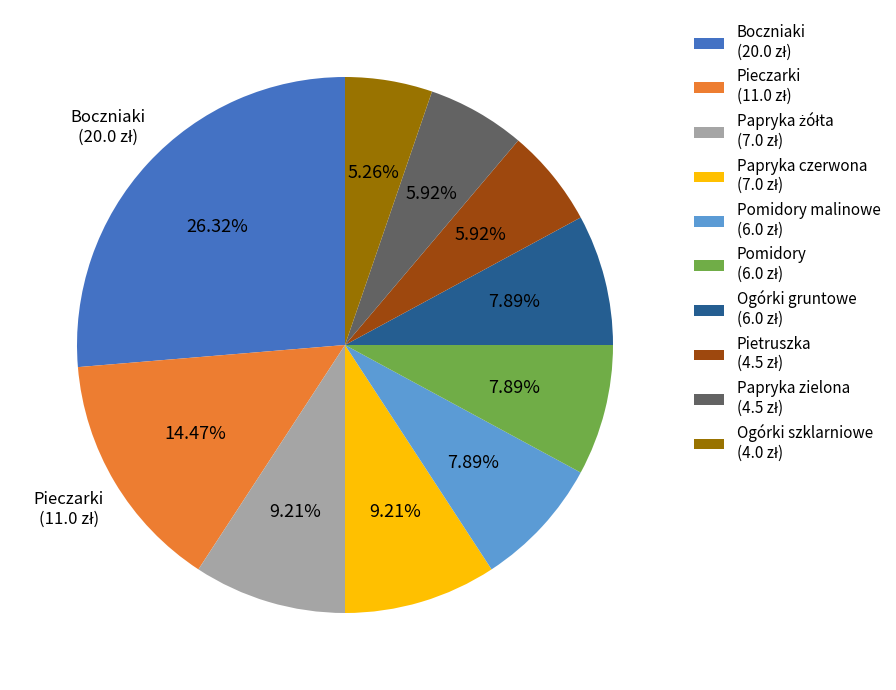

Is there a majority slice in this chart?

No